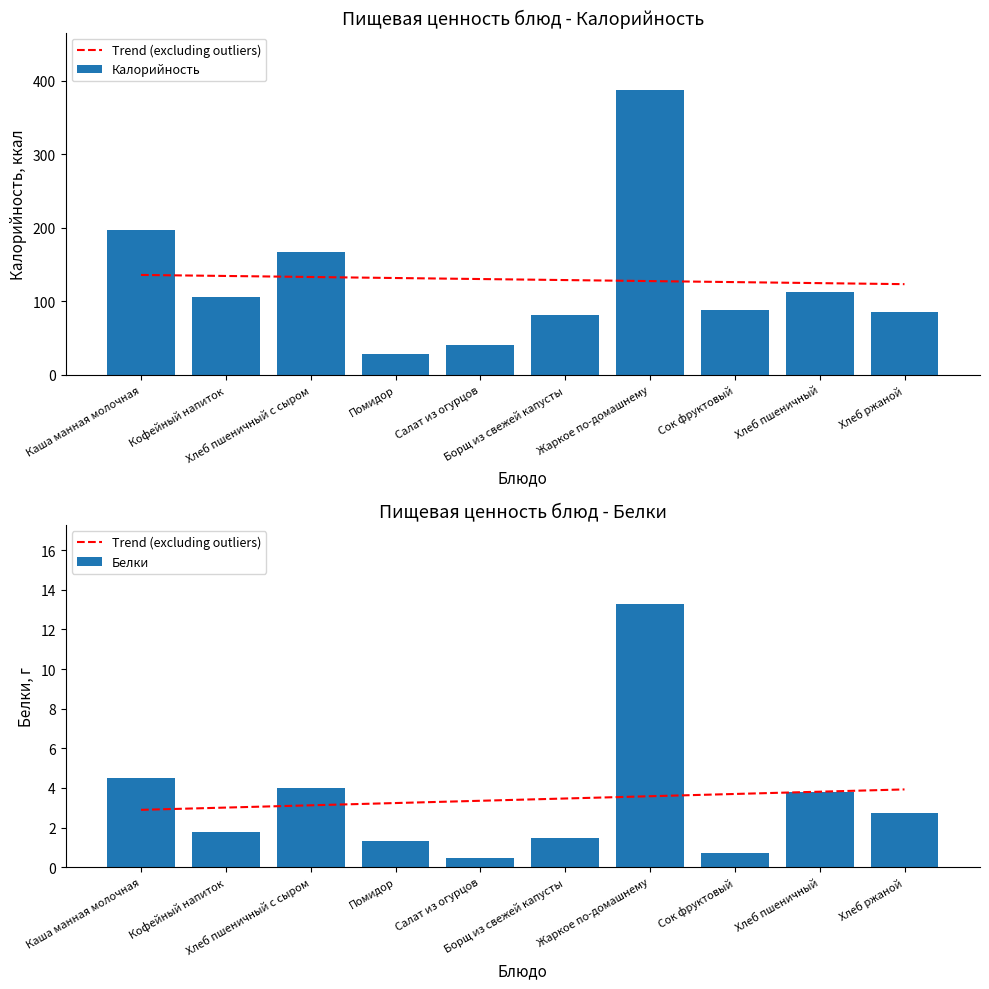

What is the maximum value shown in the chart?

387.7